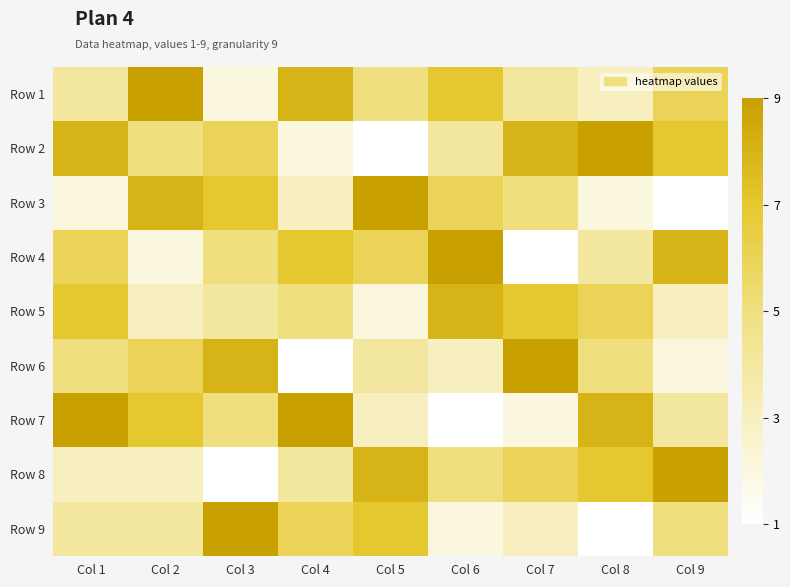

What is the total value across all series at Col 8?

45